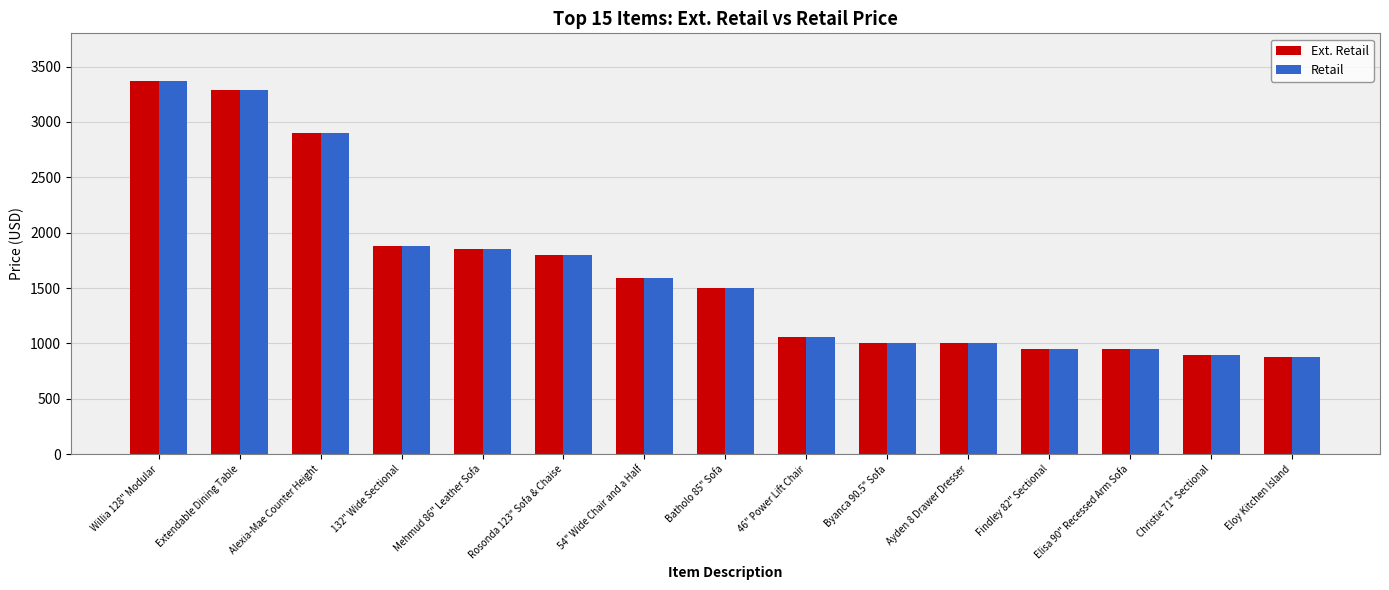

The value of Retail at Extendable Dining Table is 3290.0. True or false?

True